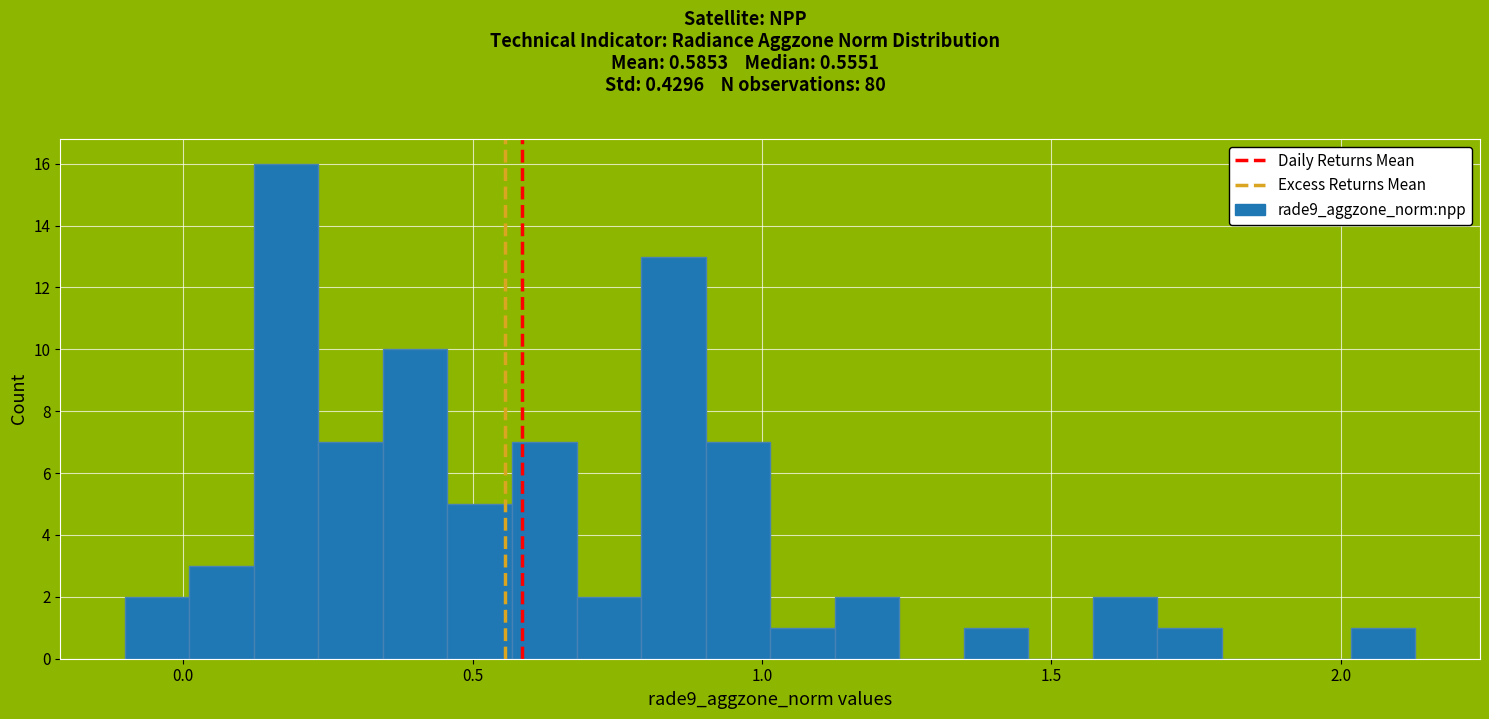

Around what value on the x-axis is the tallest bar? Give the approximate position of its centre, as read against the axis.

0.20